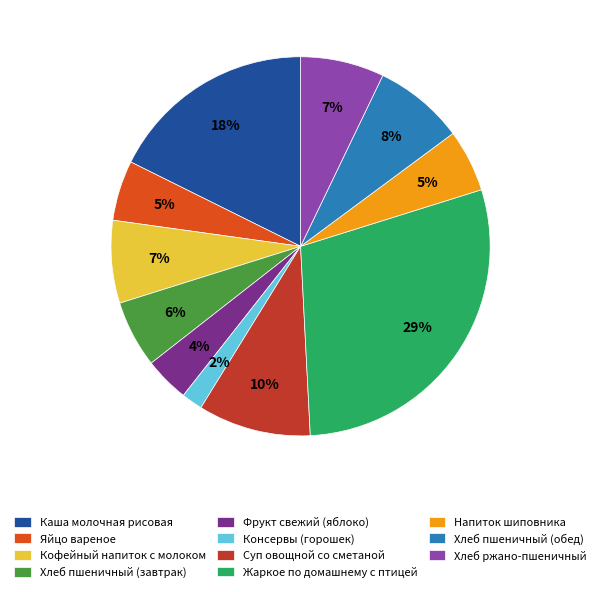

Is it true that Суп овощной со сметаной is 10% of the pie?

True